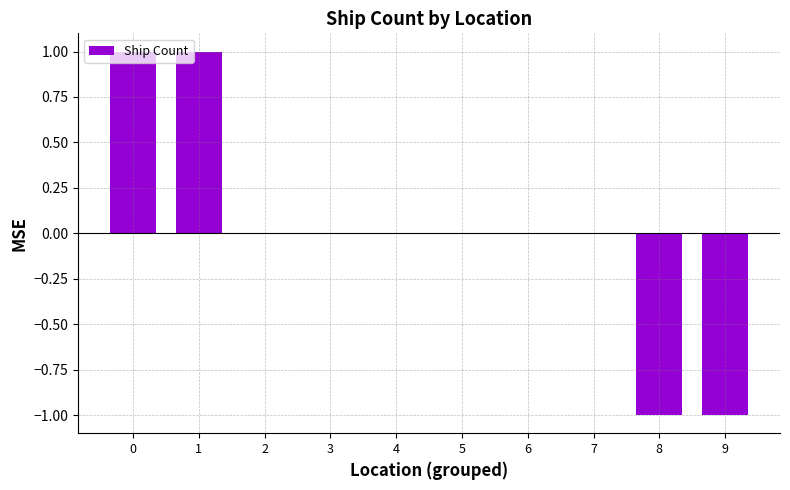

Are the bars horizontal?

No